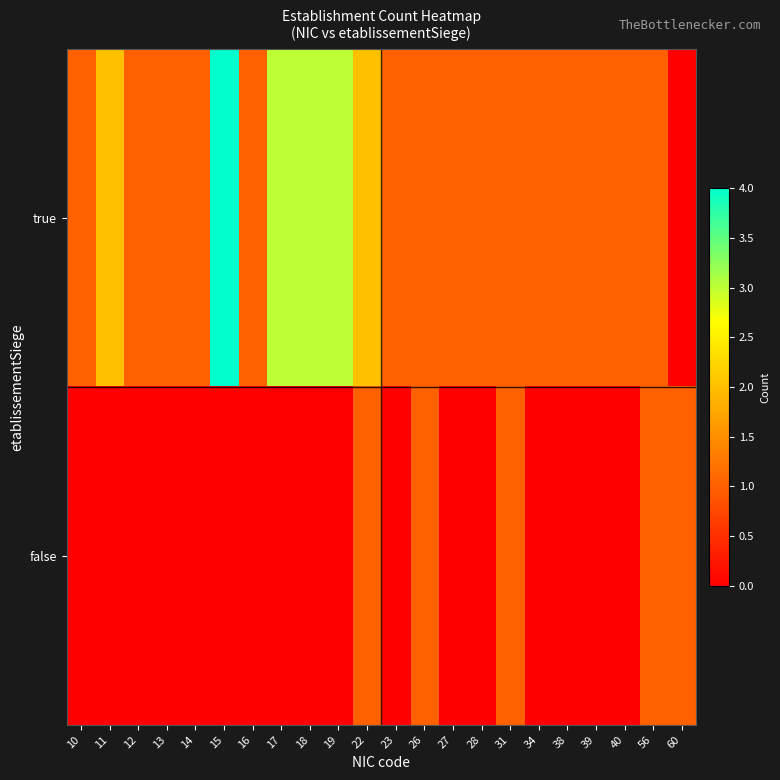

Rank the series by their maximum value, from highest to lowest.

true, false